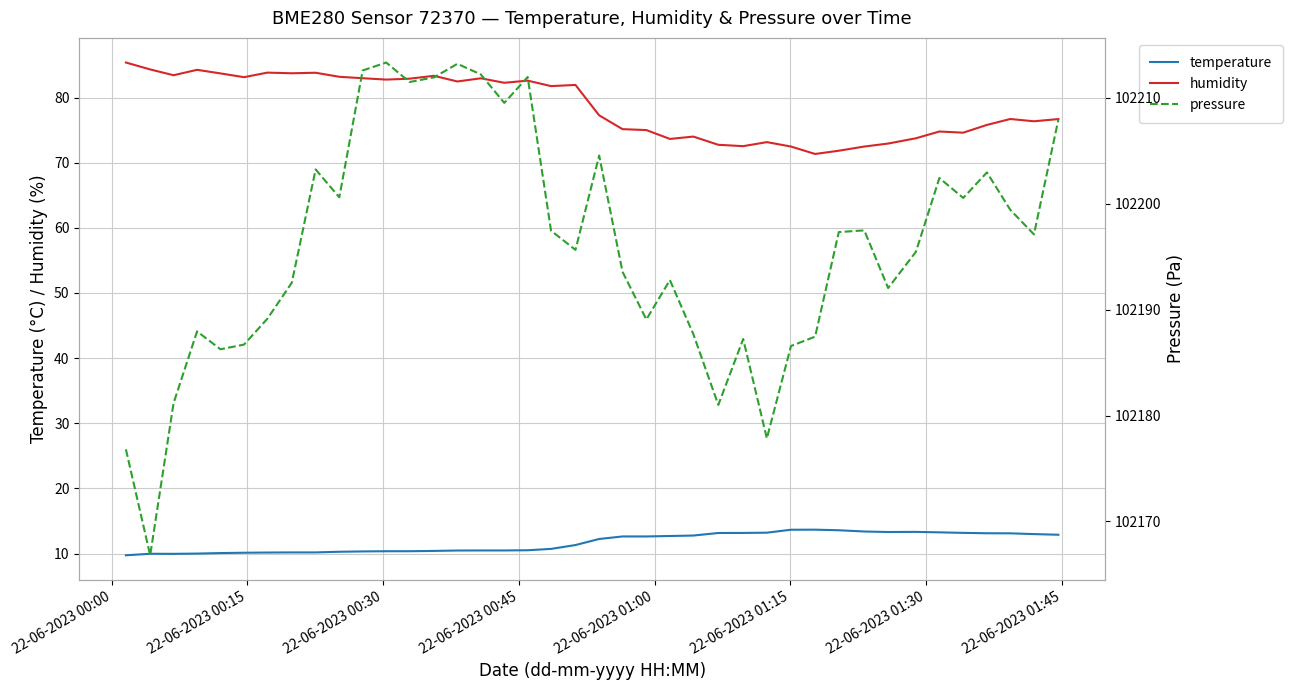

At how many categories does at least one series exceed 63433?

40